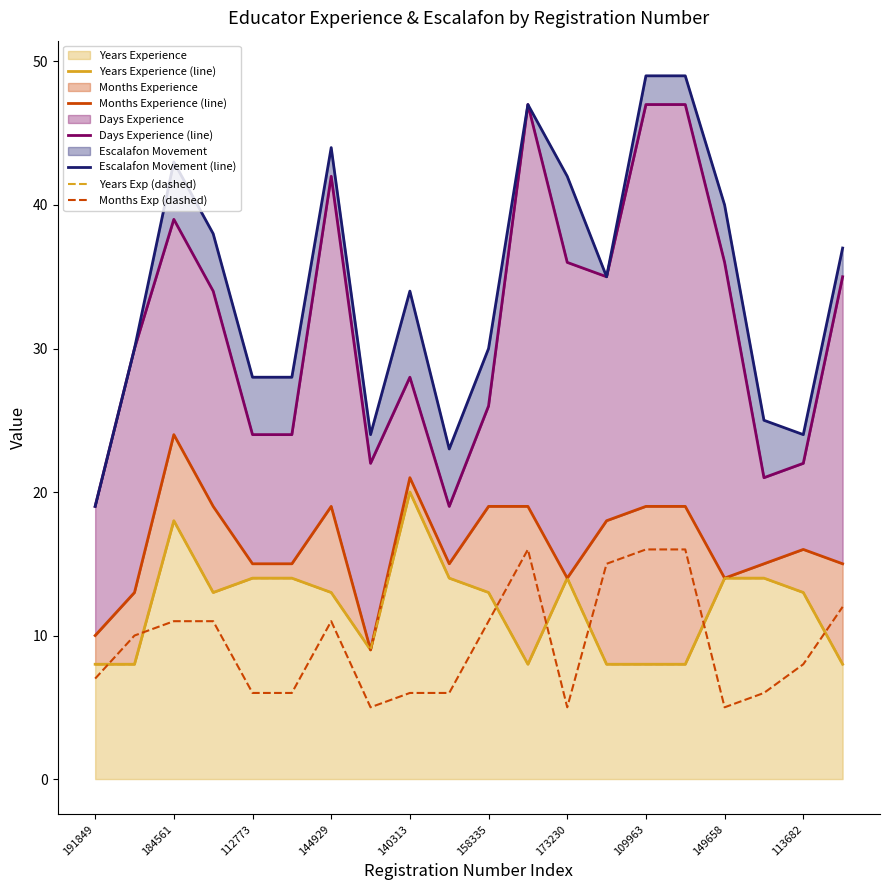

Which series has the largest range (max minus min)?

Escalafon Movement (line)